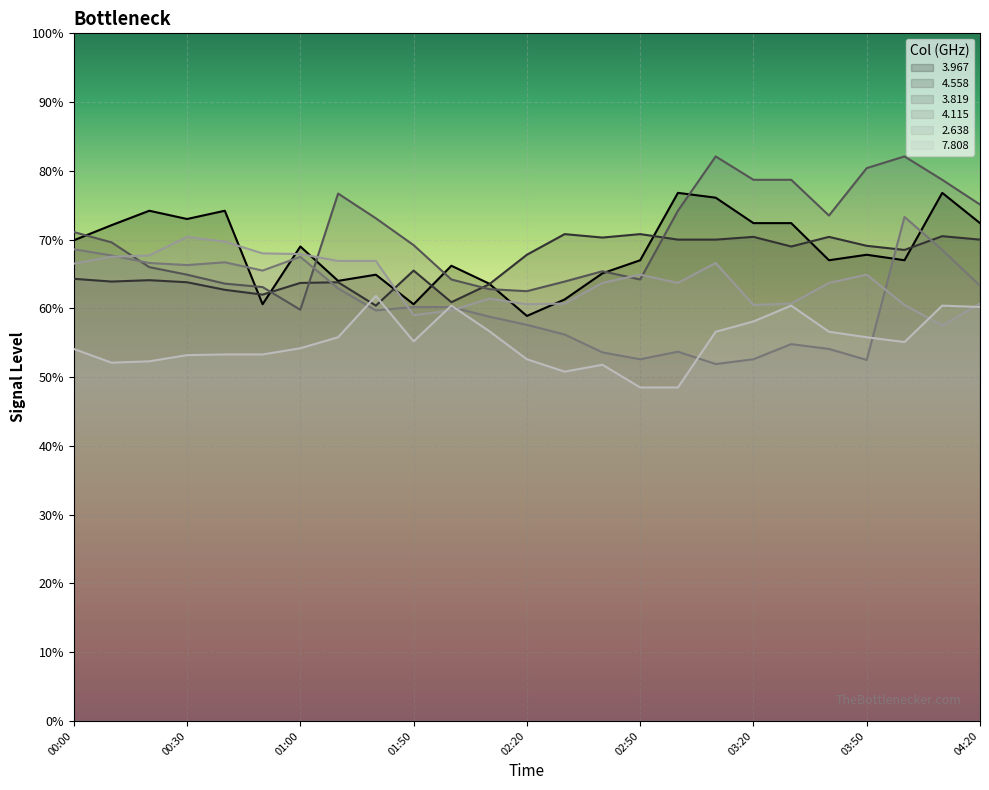

Between 02:00 and 04:10, which series saw the biggest shift?

  3.819